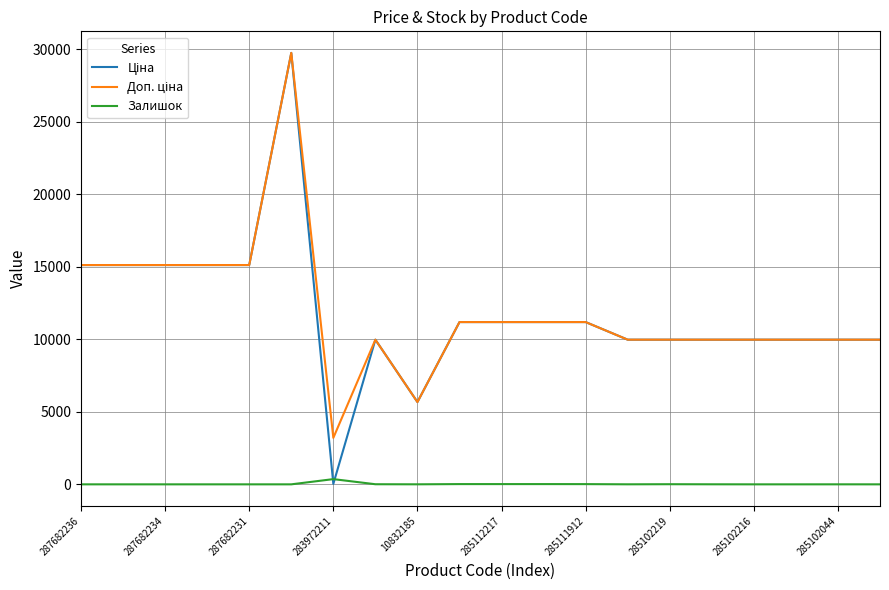

Does the chart display data point markers on the line(s)?

No